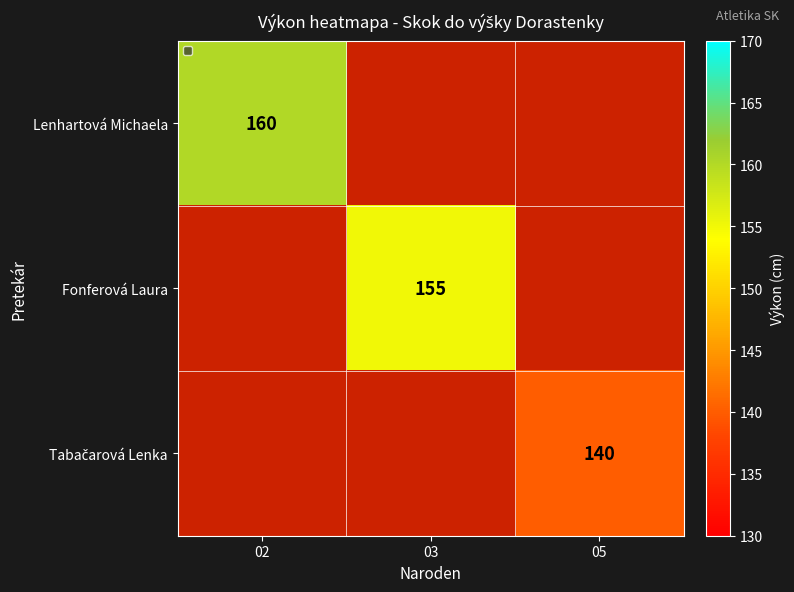

Is it true that Fonferová Laura equals 155 at 03?

True